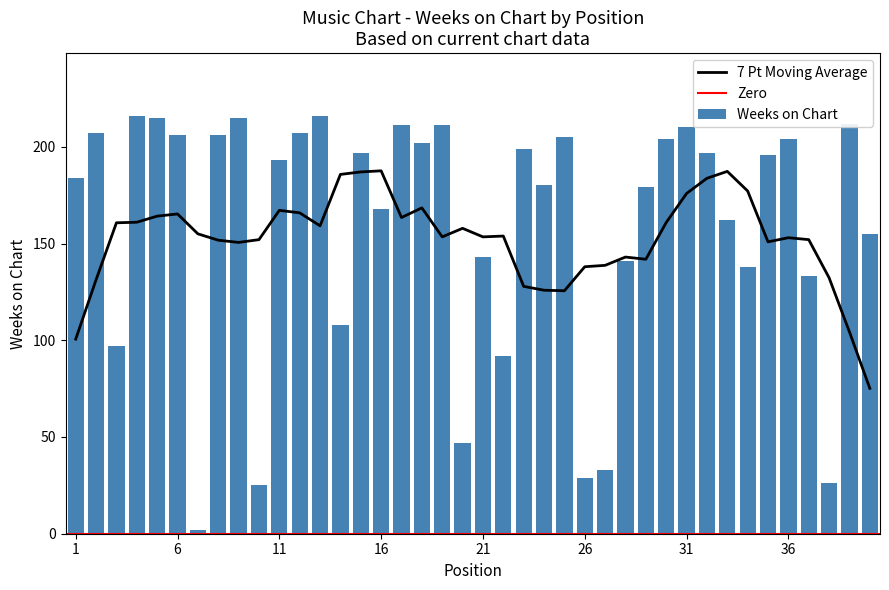

Reading left to right, extract all data points from this chart.

184	207	97	216	215	206	2	206	215	25	193	207	216	108	197	168	211	202	211	47	143	92	199	180	205	29	33	141	179	204	210	197	162	138	196	204	133	26	212	155